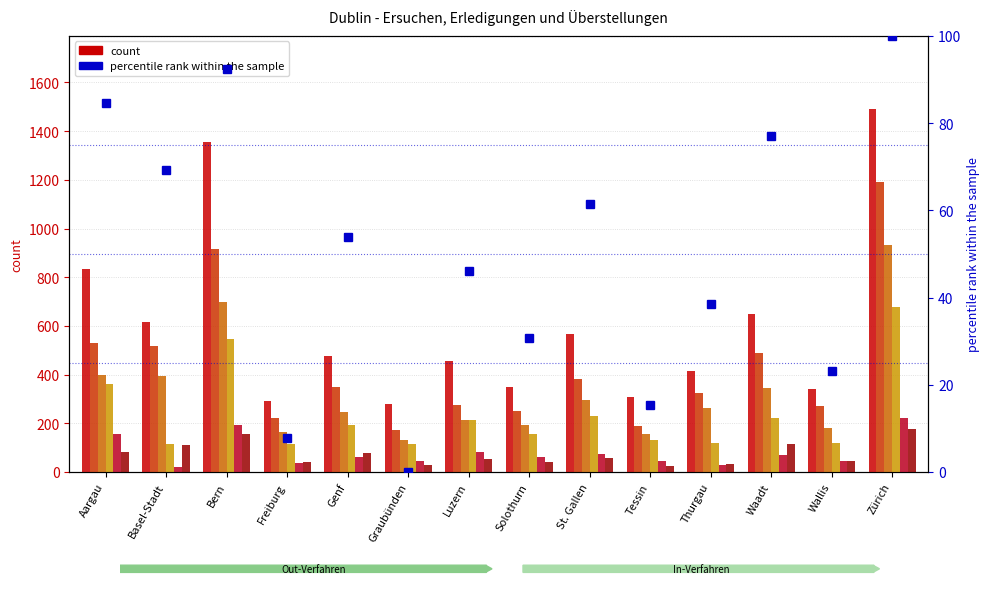

At how many categories does at least one series exceed 1452?

1